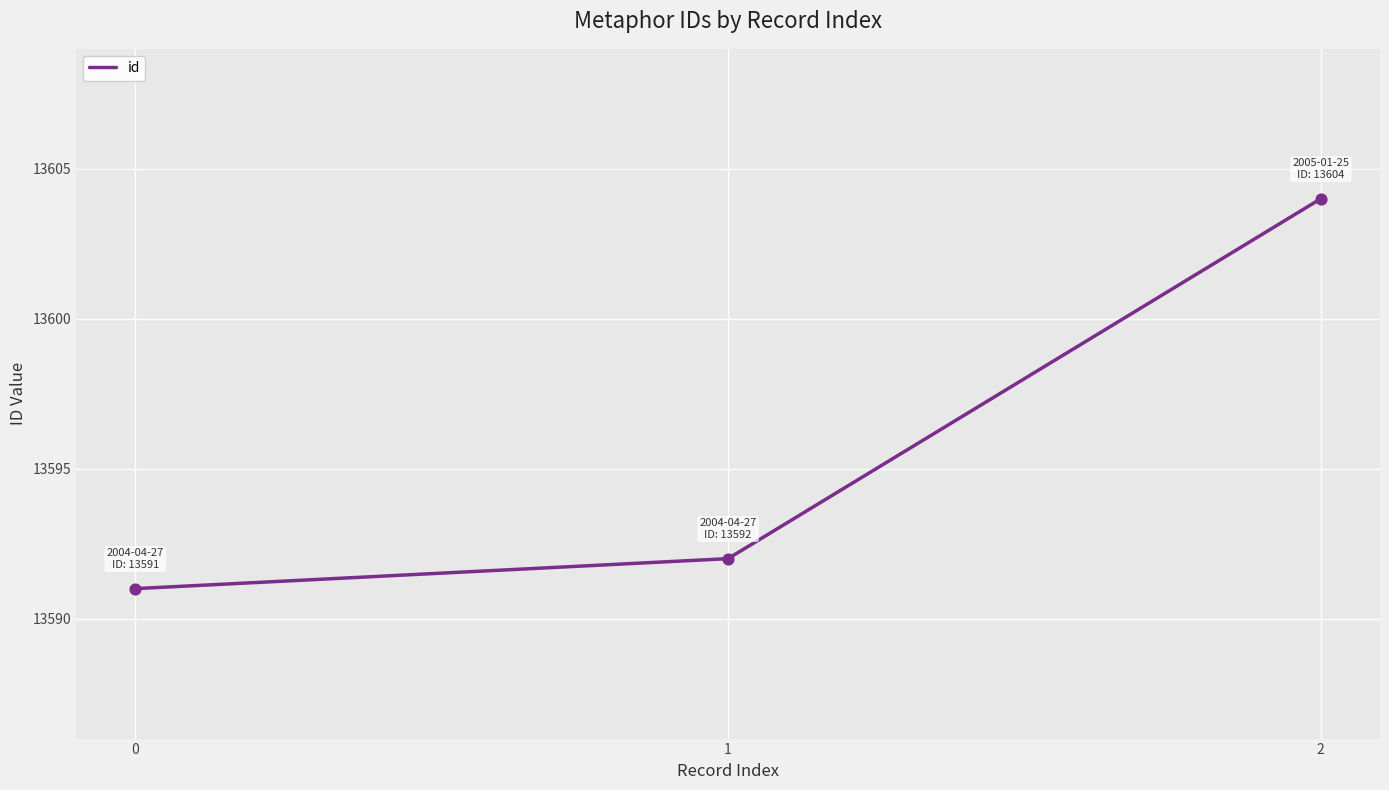

What is the change in value from 1 to 2?

+12